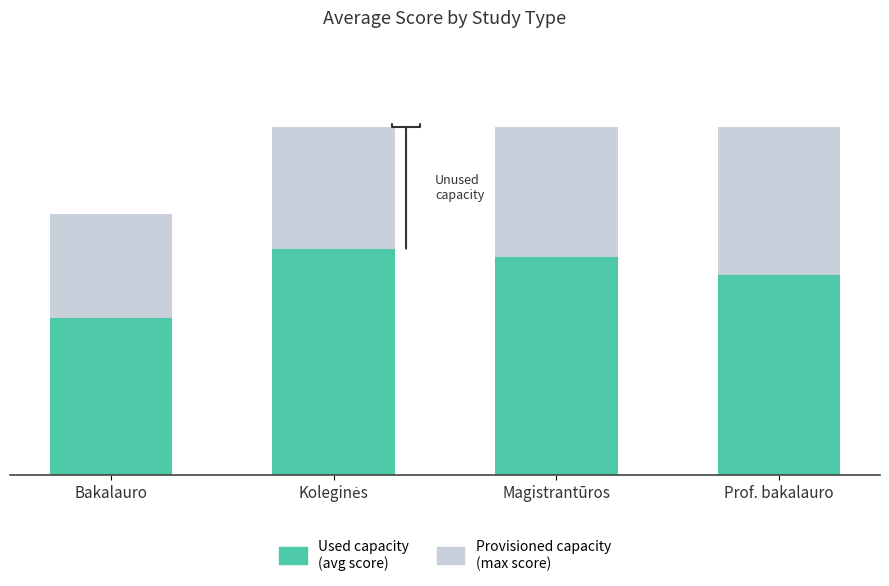

What is the sum of all Provisioned capacity (max) values?

15.0